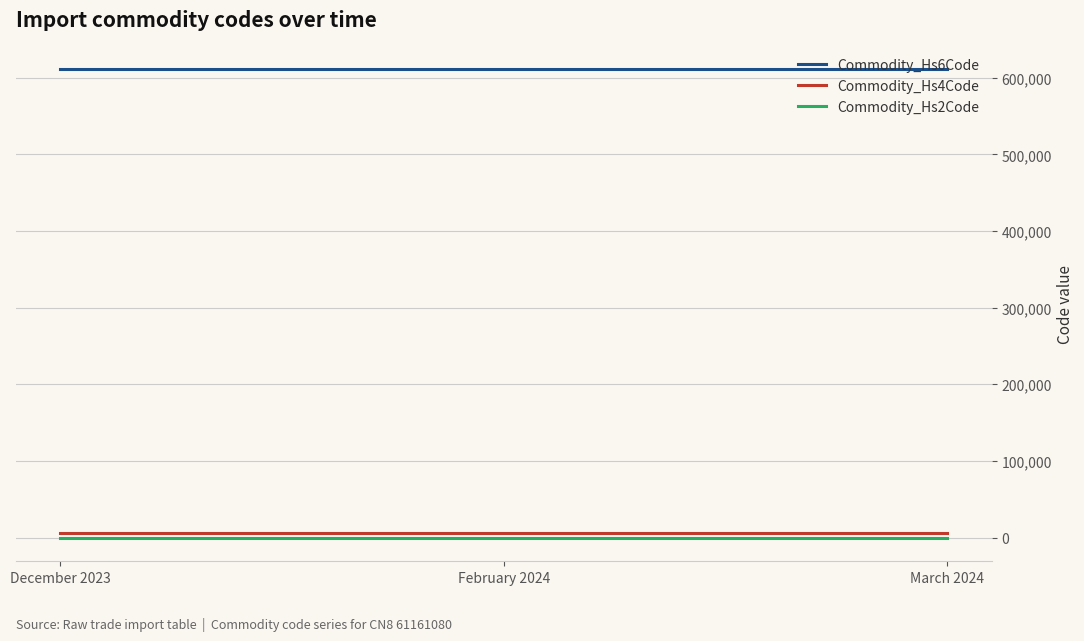

What is the average value of the Commodity_Hs4Code series?

6116